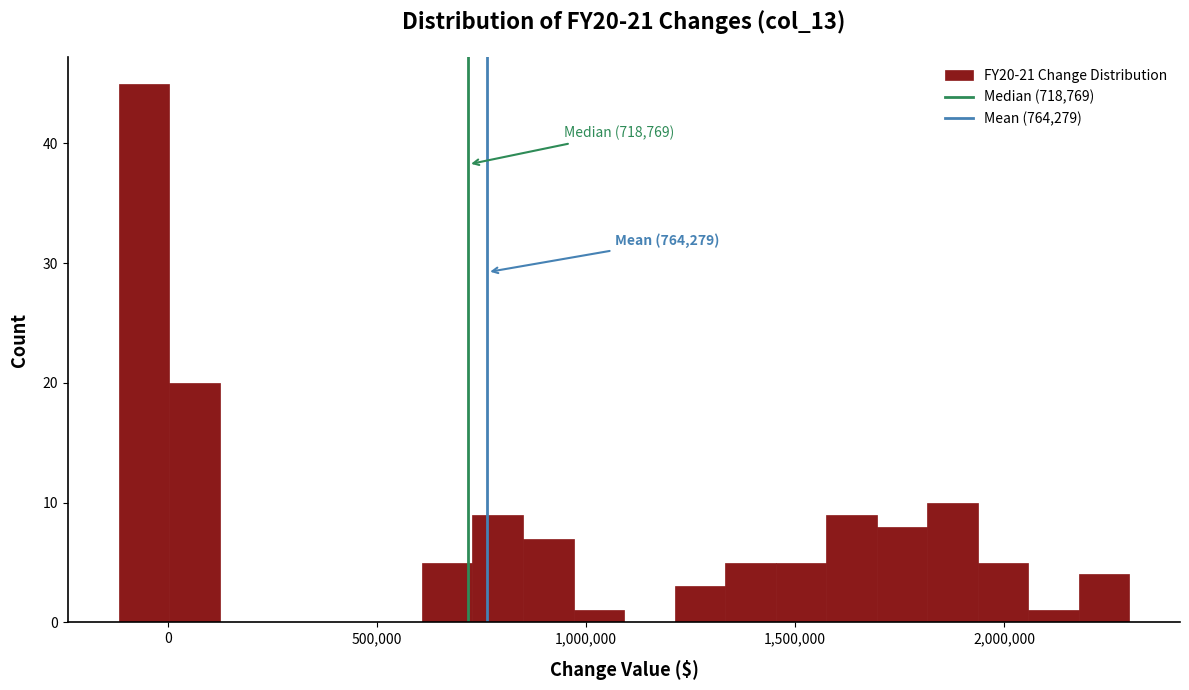

Around what value on the x-axis is the tallest bar? Give the approximate position of its centre, as read against the axis.

-50000